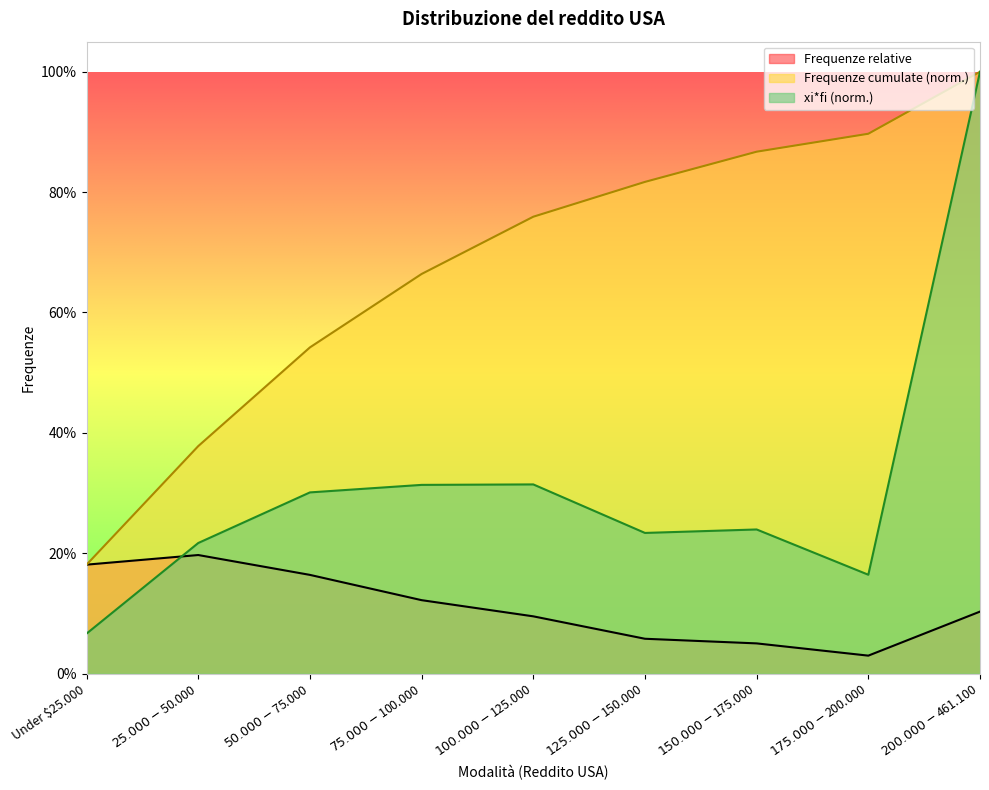

What is the label of the 3rd point from the right?

$150.000-$175.000